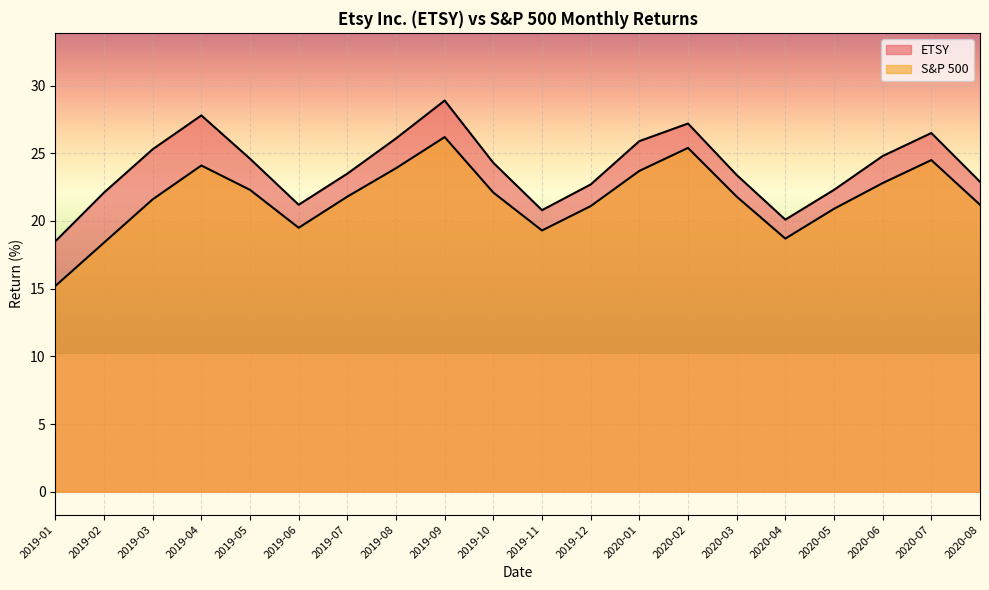

The value of S&P 500 at 2019-08 is 23.9. True or false?

True